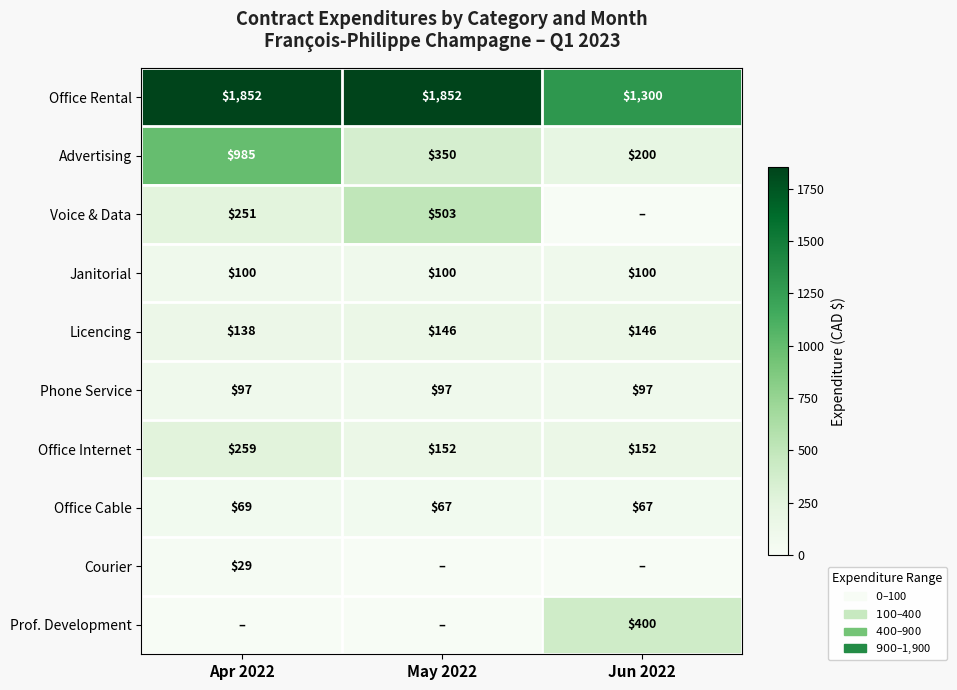

The value of Licencing at Jun 2022 is 222.7. True or false?

False